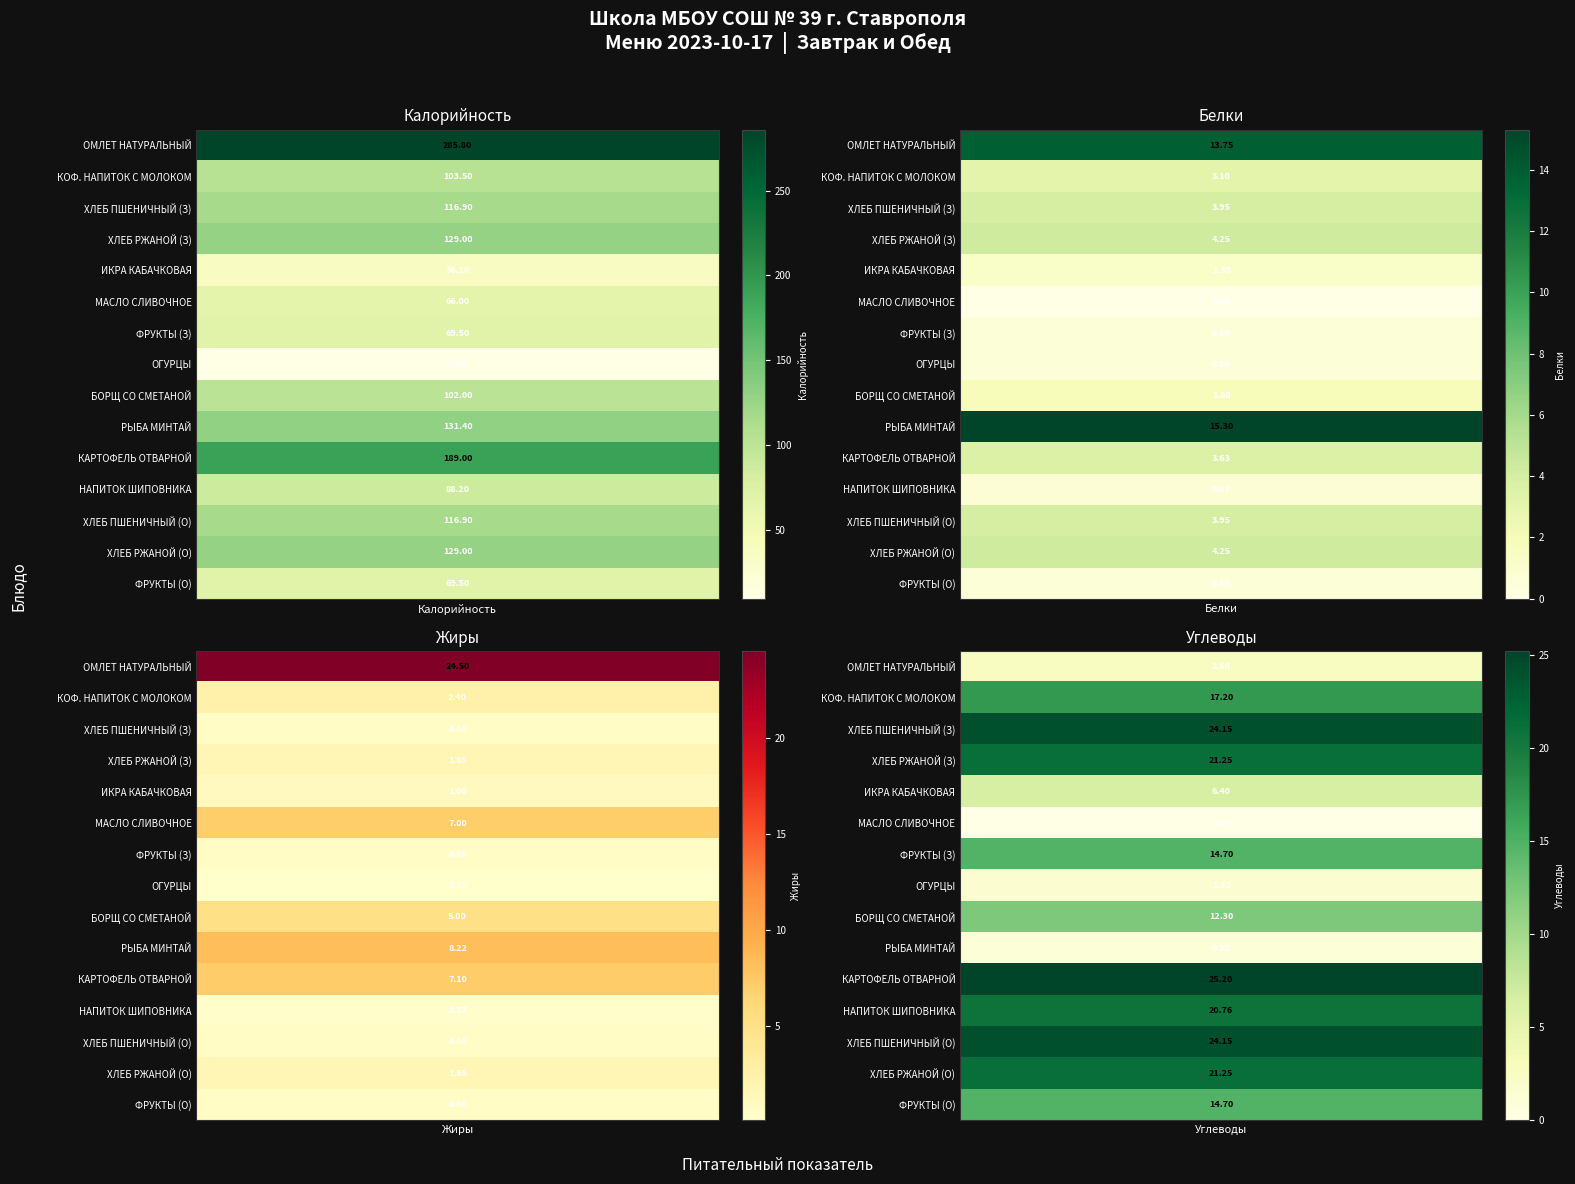

Reading left to right, transcribe all the data shown in this chart.

Калорийность: 0=285.8	1=103.5	2=116.9	3=129.0	4=36.1	5=66.0	6=69.5	7=9.6	8=102.0	9=131.4	10=189.0	11=88.2	12=116.9	13=129.0	14=69.5
Белки: 0=13.8	1=3.1	2=4.0	3=4.2	4=1.3	5=0.0	6=0.6	7=0.6	8=1.8	9=15.3	10=3.6	11=0.7	12=4.0	13=4.2	14=0.6
Жиры: 0=24.5	1=2.4	2=0.5	3=1.6	4=1.0	5=7.0	6=0.6	7=0.1	8=5.0	9=8.2	10=7.1	11=0.3	12=0.5	13=1.6	14=0.6
Углеводы: 0=2.6	1=17.2	2=24.1	3=21.2	4=6.4	5=0.0	6=14.7	7=1.5	8=12.3	9=0.9	10=25.2	11=20.8	12=24.1	13=21.2	14=14.7